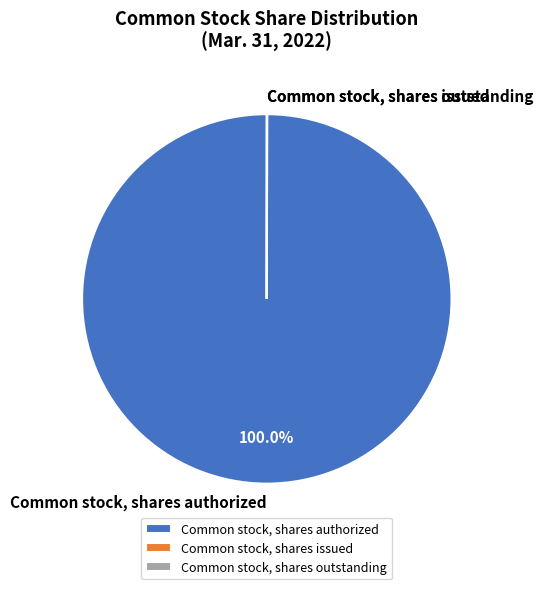

Which category accounts for the majority?

Common stock, shares authorized